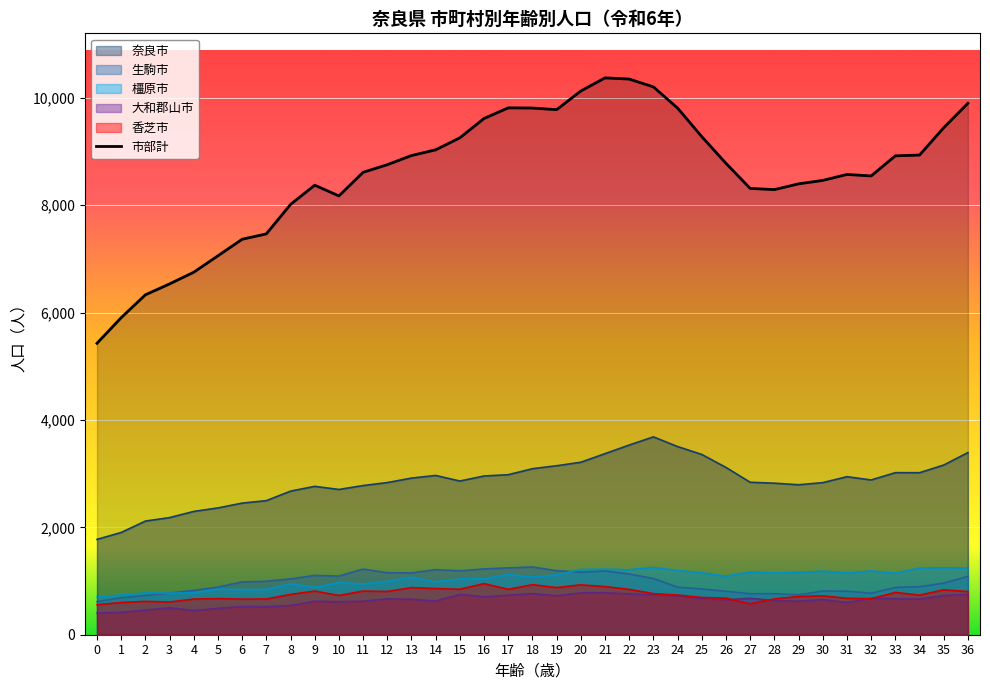

True or false: 香芝市 and 奈良市 intersect in this chart.

False